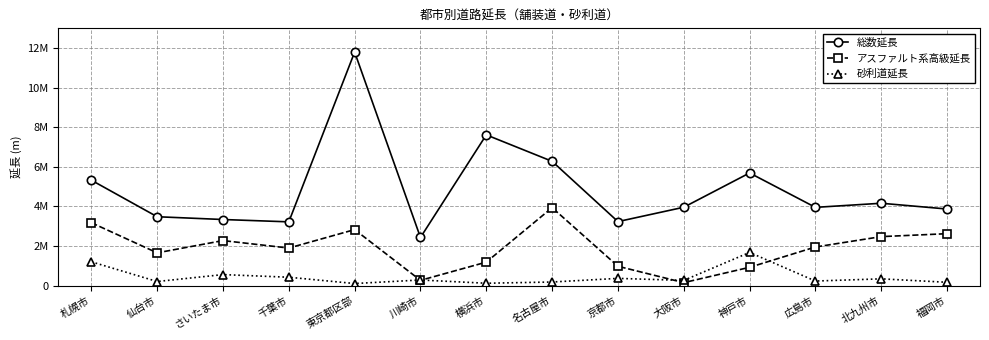

At which label is アスファルト系高級延長 closest to 2046139?

広島市